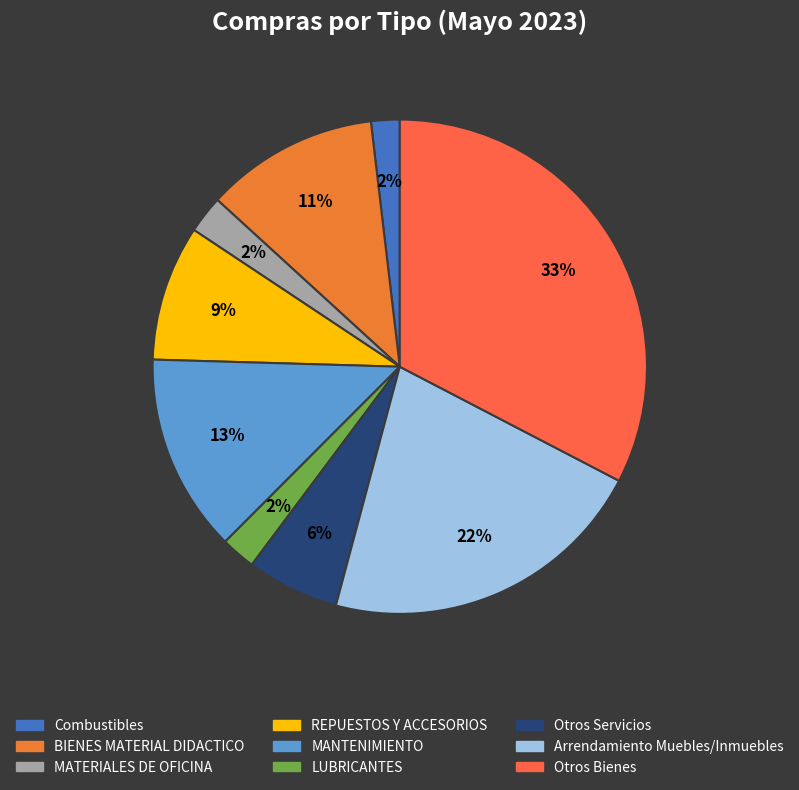

How many segments does this pie chart have?

9